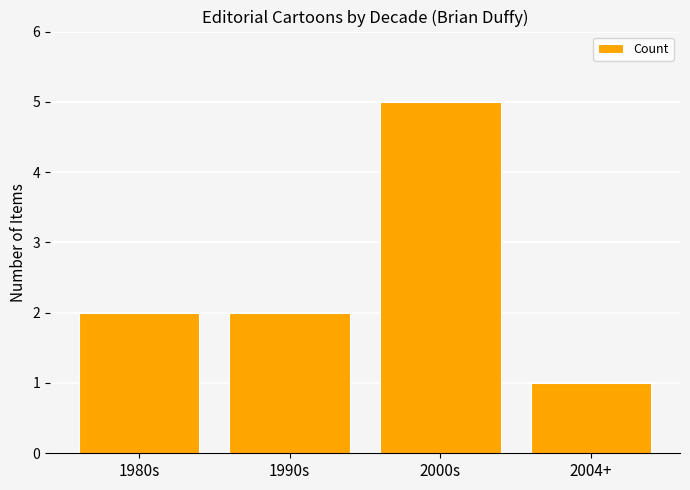

Reading left to right, list all the values displayed in this chart.

1980s=2	1990s=2	2000s=5	2004+=1